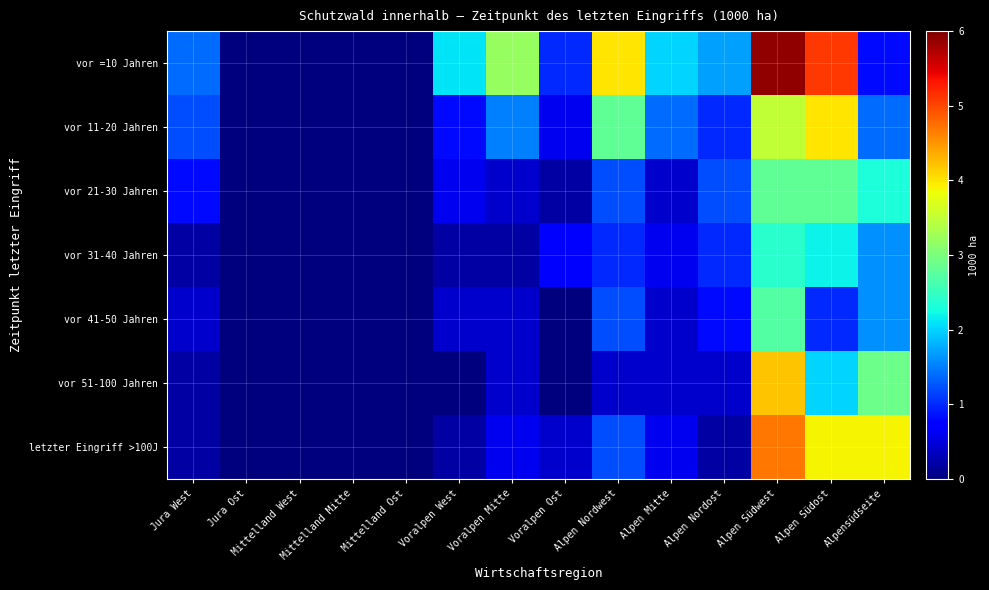

Which has a higher value, Mittelland Mitte or Alpensüdseite?

Alpensüdseite